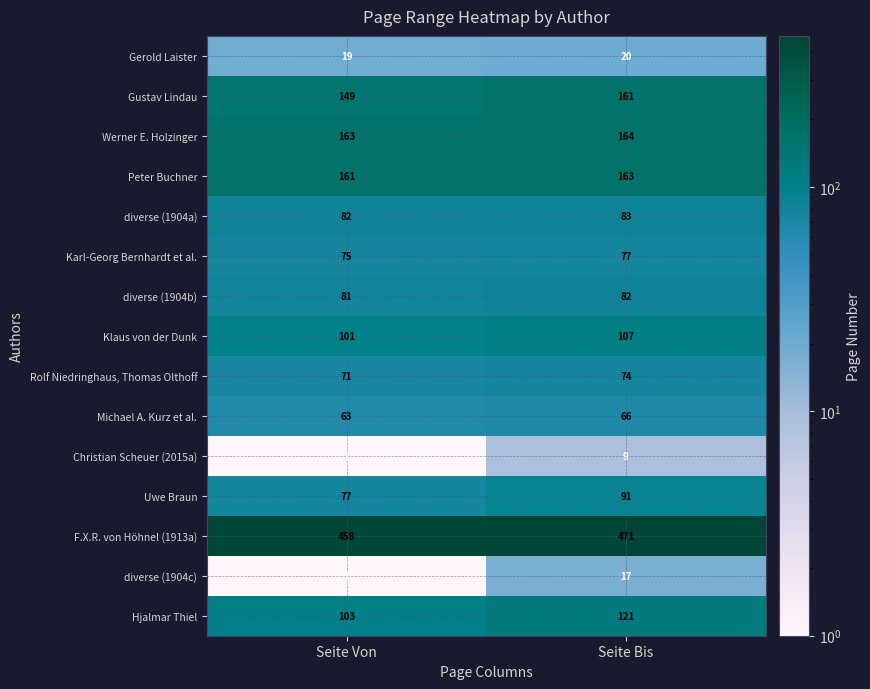

What is the sum of the Gerold Laister values at Seite Bis and Seite Von?

39